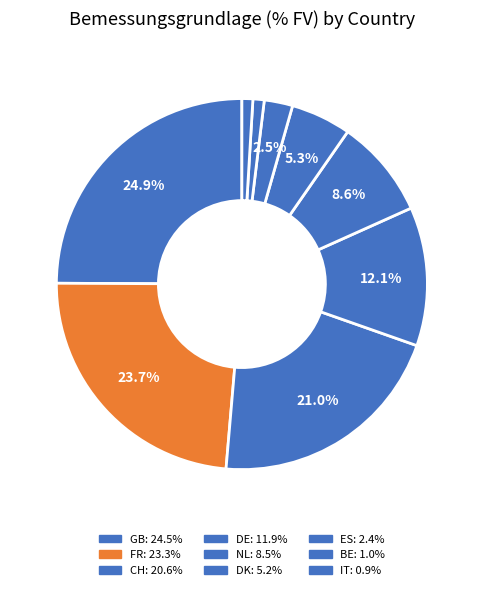

How many slices are in this pie chart?

9